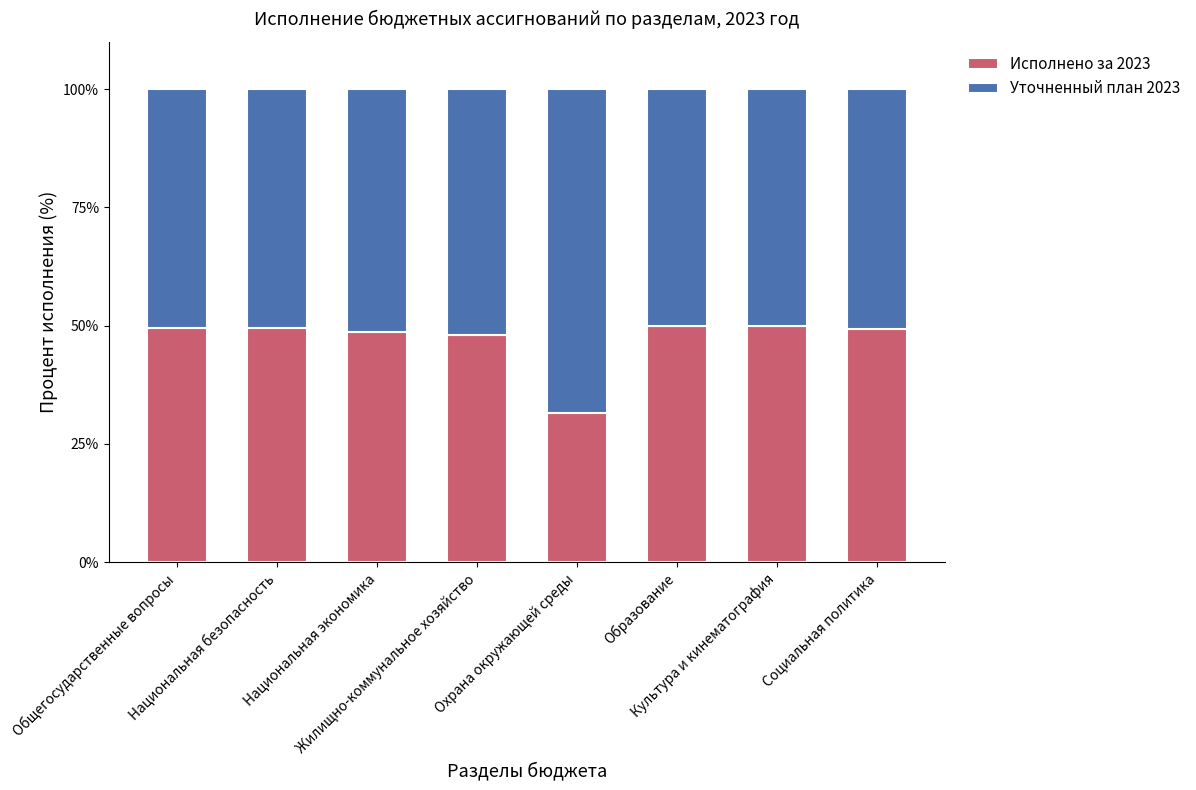

How many series are shown in this chart?

2